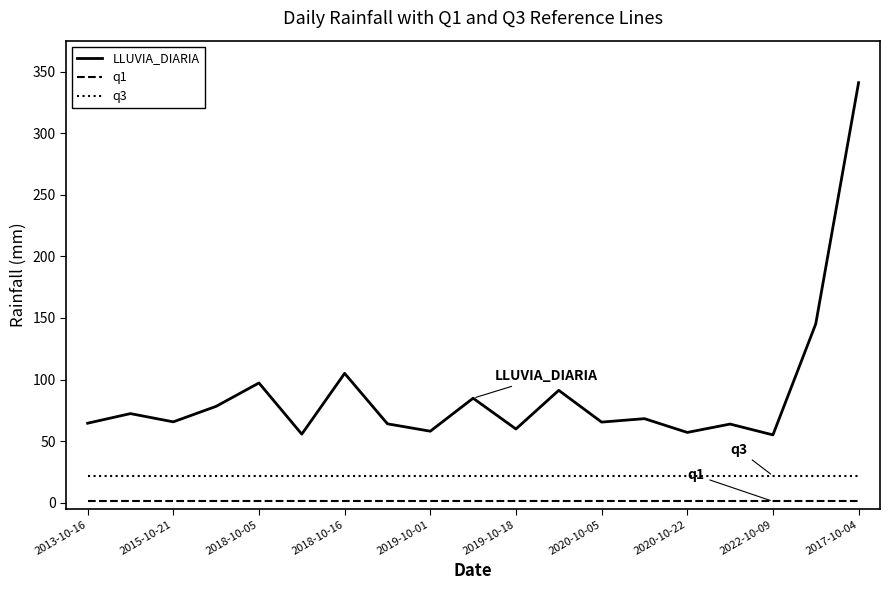

How many lines are shown in the chart?

3